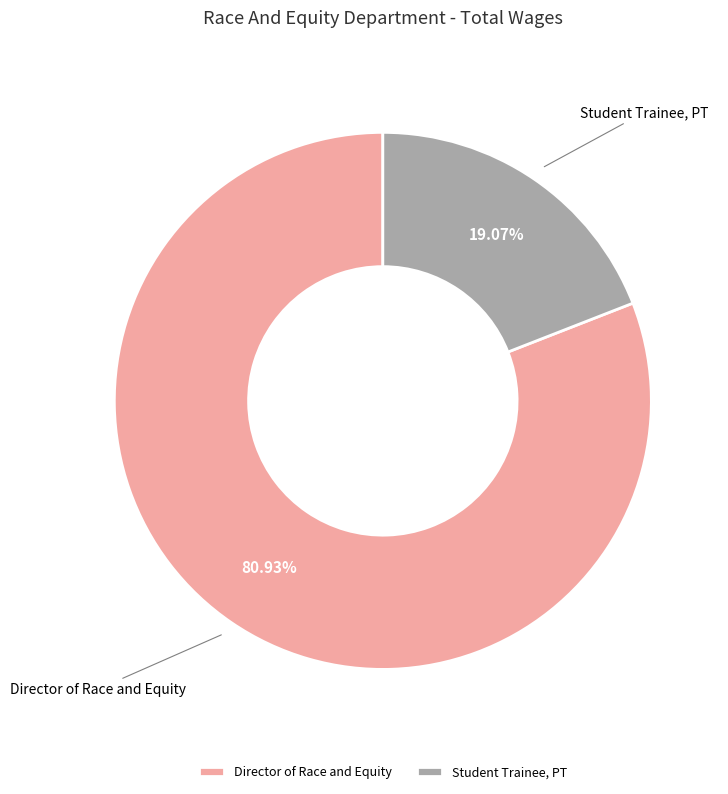

Which has a higher value, Director of Race and Equity or Student Trainee, PT?

Director of Race and Equity